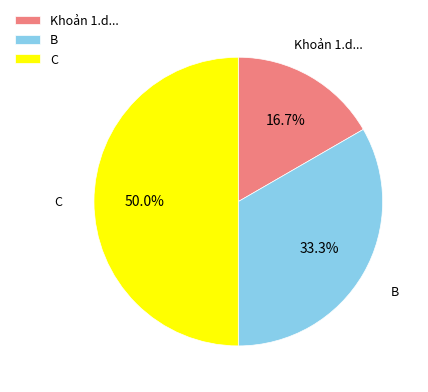

Between Khoản 1.d... and B, which is larger?

B